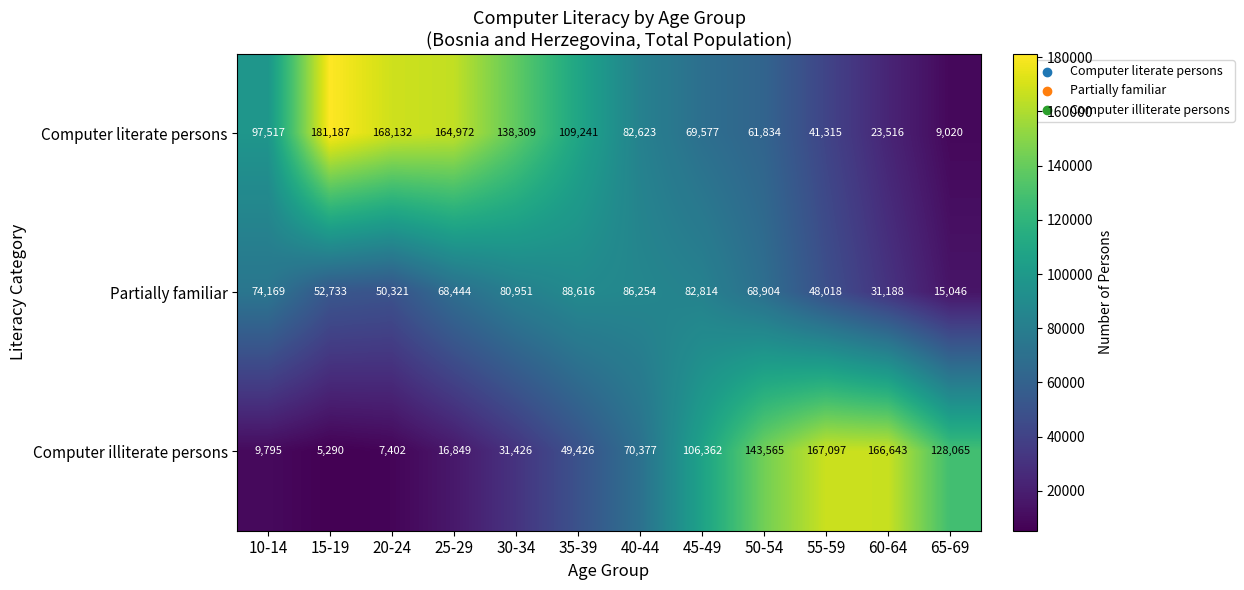

What is the difference between the maximum and minimum values in the Computer literate persons series?

172167